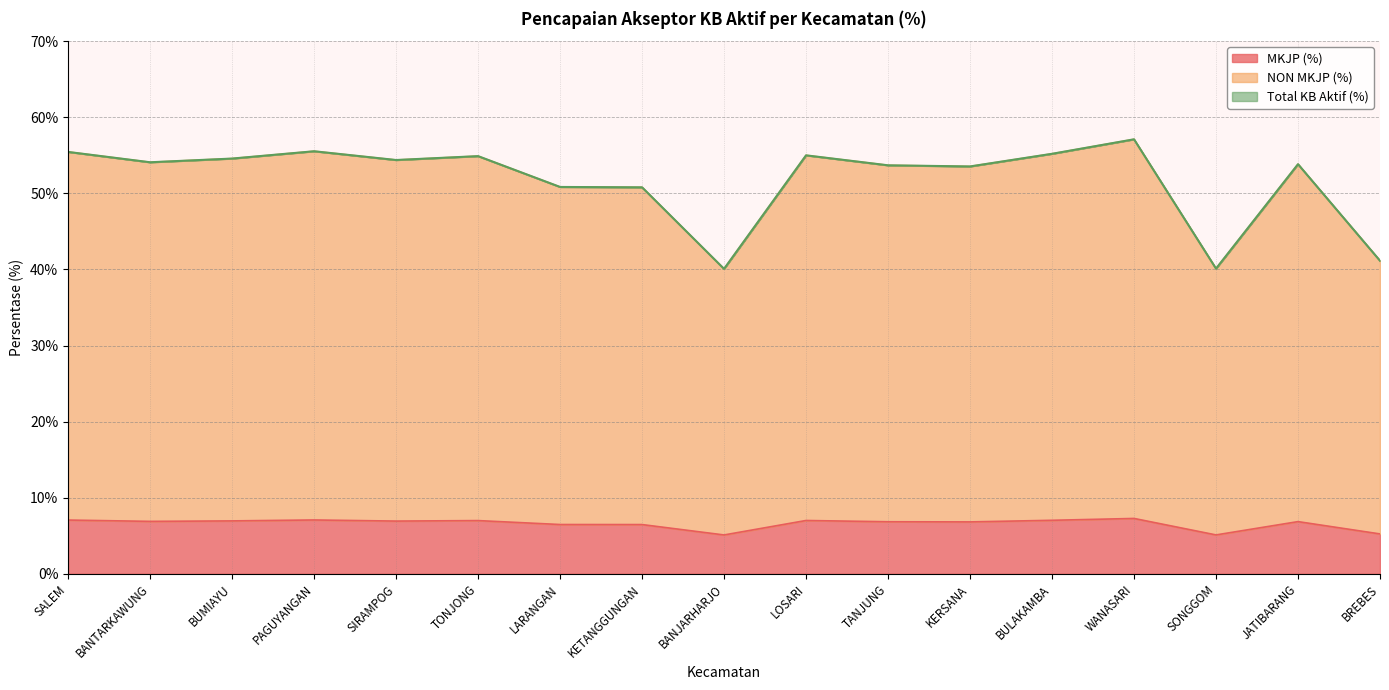

Does the chart display data point markers on the line(s)?

No